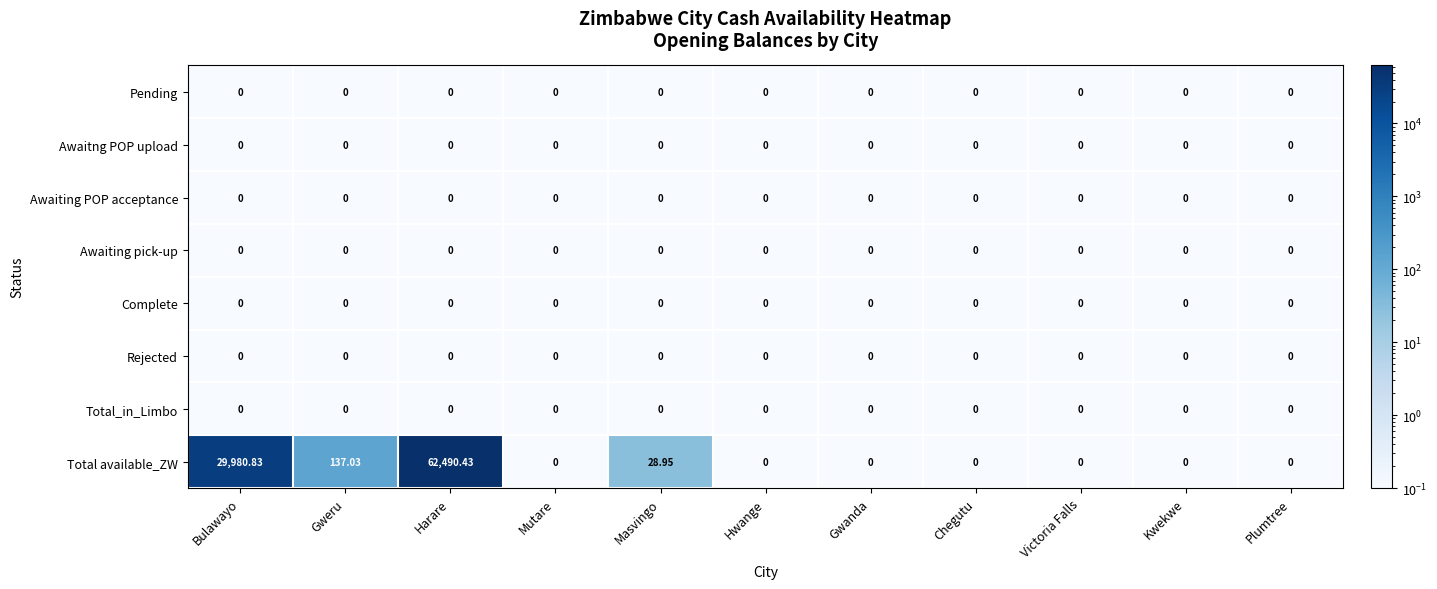

Which category has the highest value across all series?

Harare